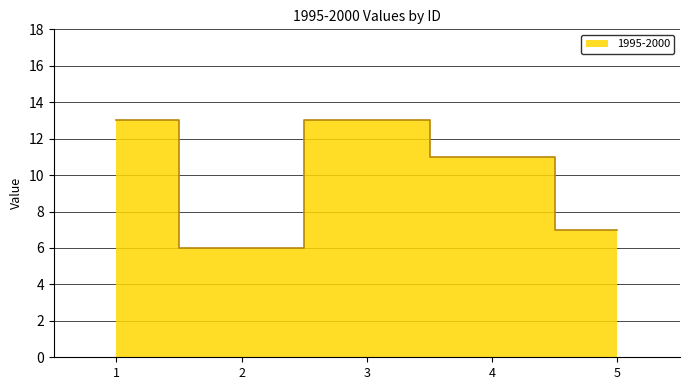

Reading left to right, extract all data points from this chart.

1=13	2=6	3=13	4=11	5=7